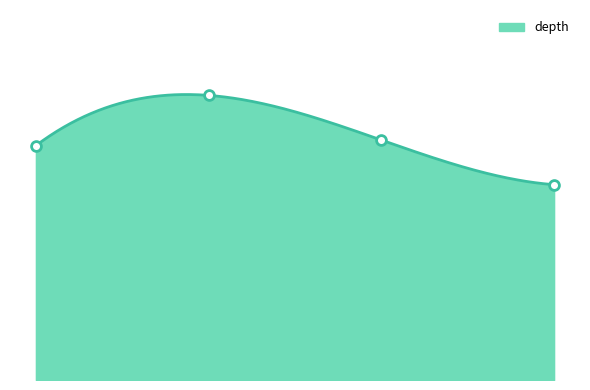

Between 214696691 and 214697457, which is larger?

214697457